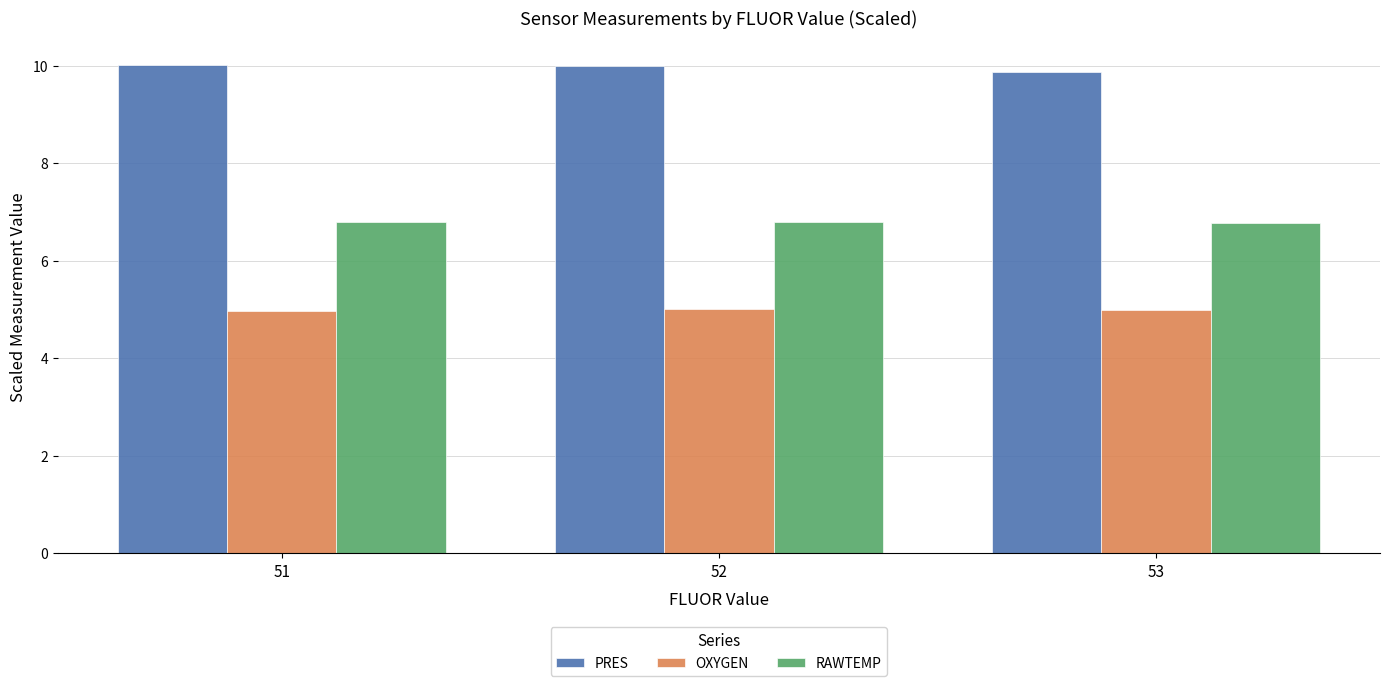

What is the difference between the highest and lowest values at 52?

5.0